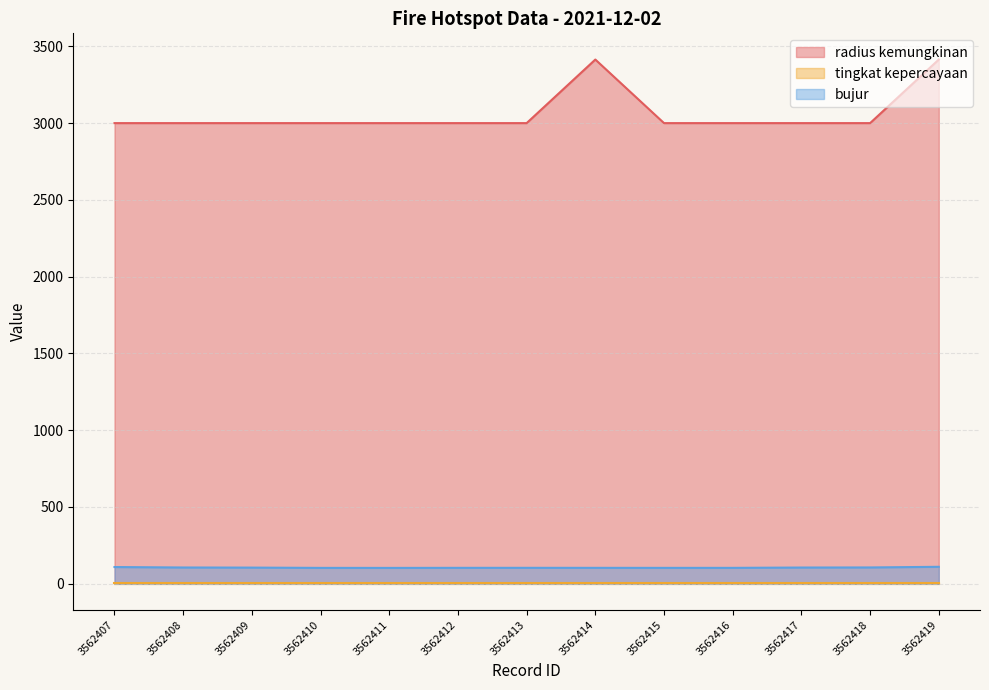

What is the difference between the highest and lowest values at 3562413?

2992.0